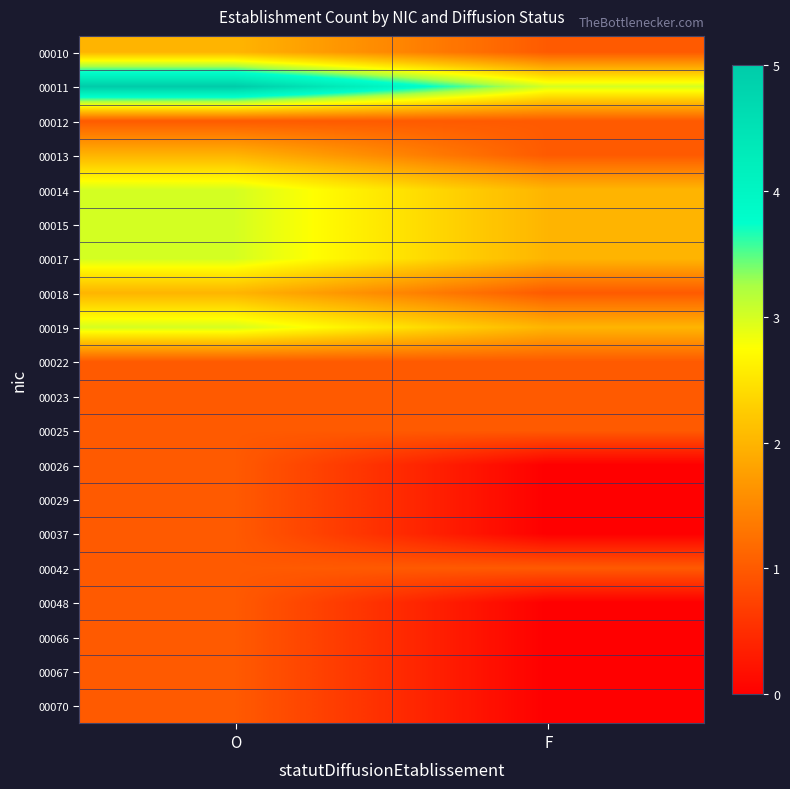

Which series changed the most between O and F?

00011